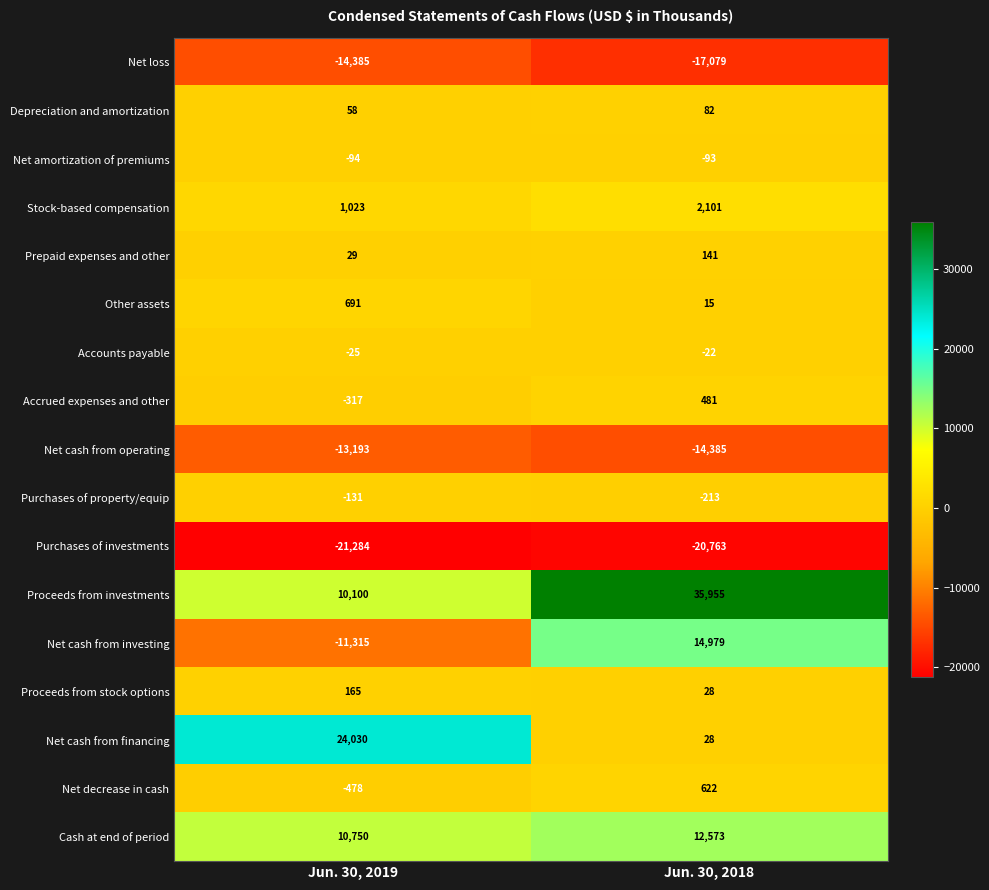

What is the lowest value of the Net decrease in cash series?

-478